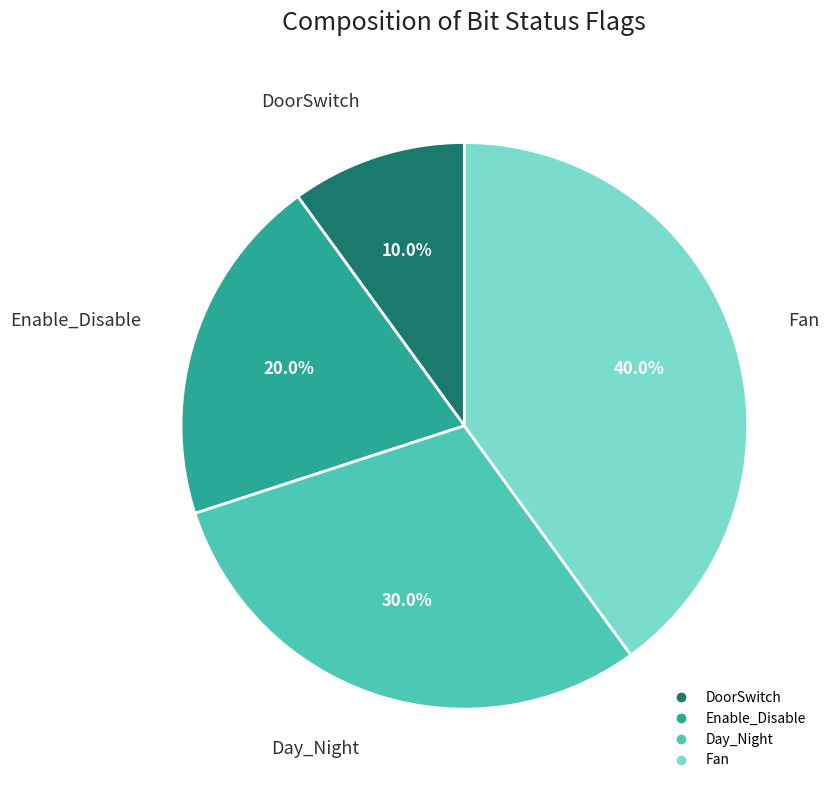

Do DoorSwitch and Day_Night together represent more than half of the pie?

No